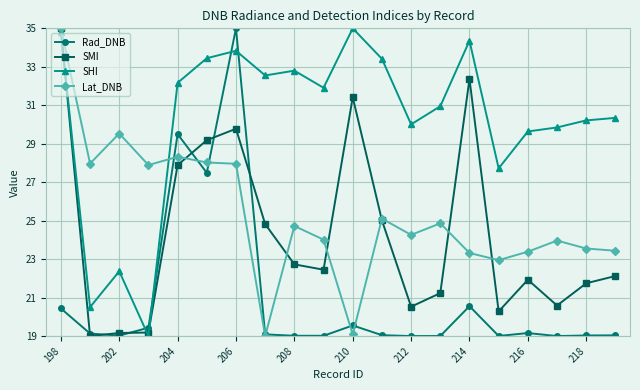

What is the minimum value shown in the chart?

19.0